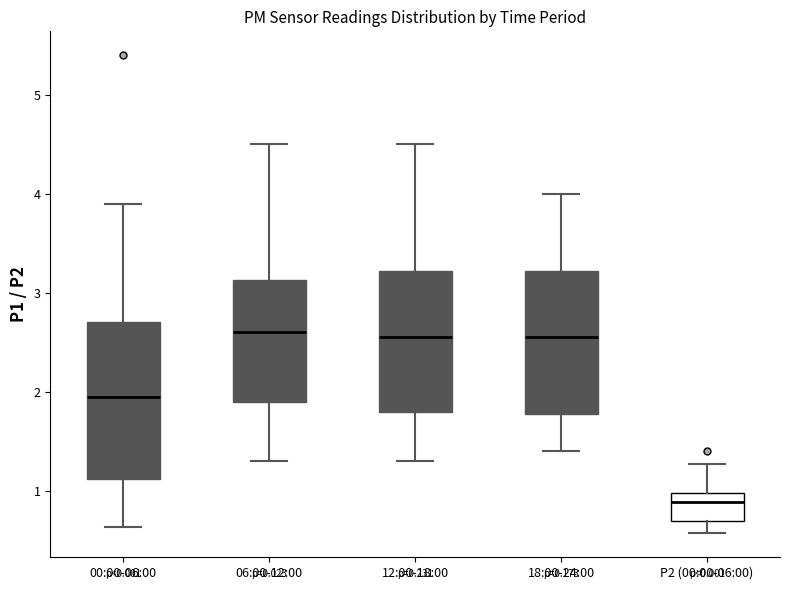

Comparing the boxes themselves (not the whiskers), which one is the tallest?

00:00-06:00